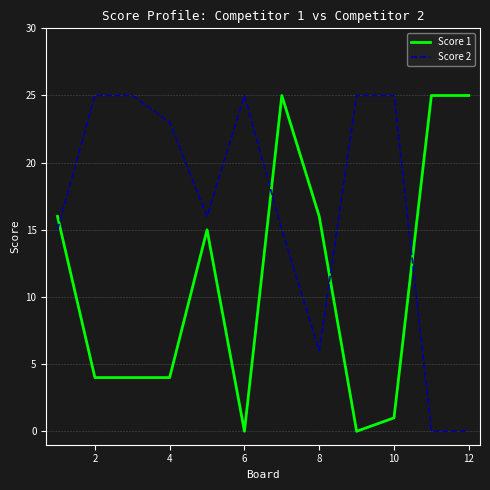

What is the greatest value displayed?

25